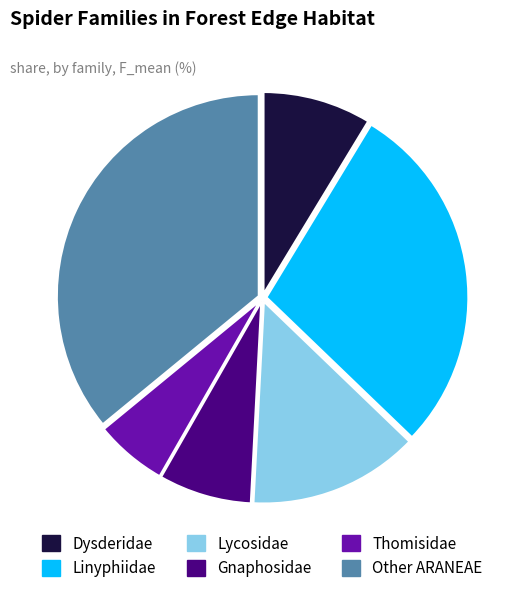

What is the smallest slice in the pie chart?

Thomisidae